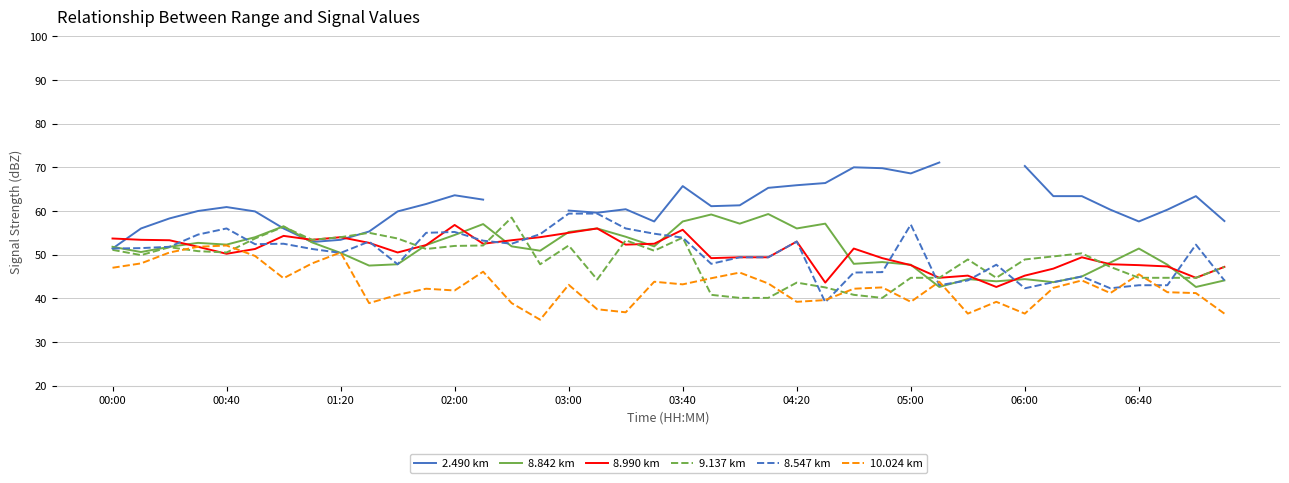

What is the maximum value for 8.990 km?

56.8